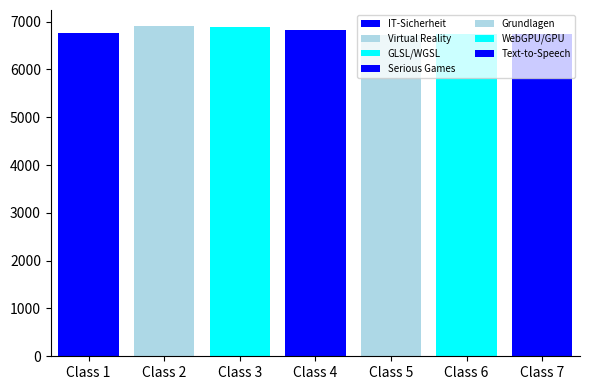

What is the minimum value shown in the chart?

6716